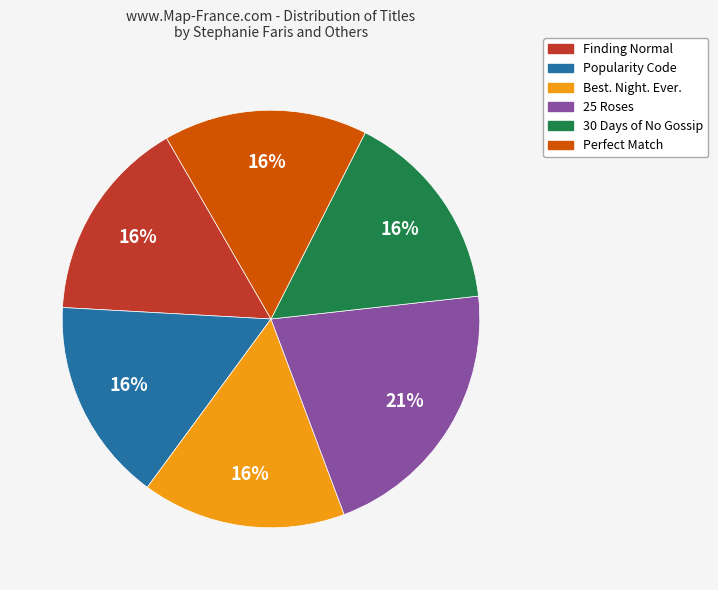

Does Finding Normal account for over 50% of the chart?

No